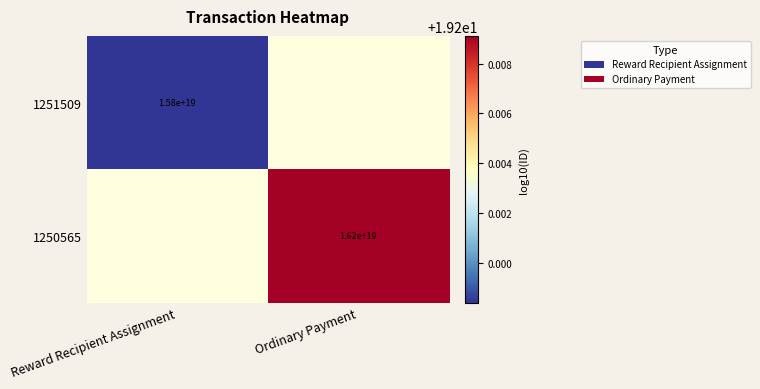

How many values in the 1250565 series exceed 19?

1